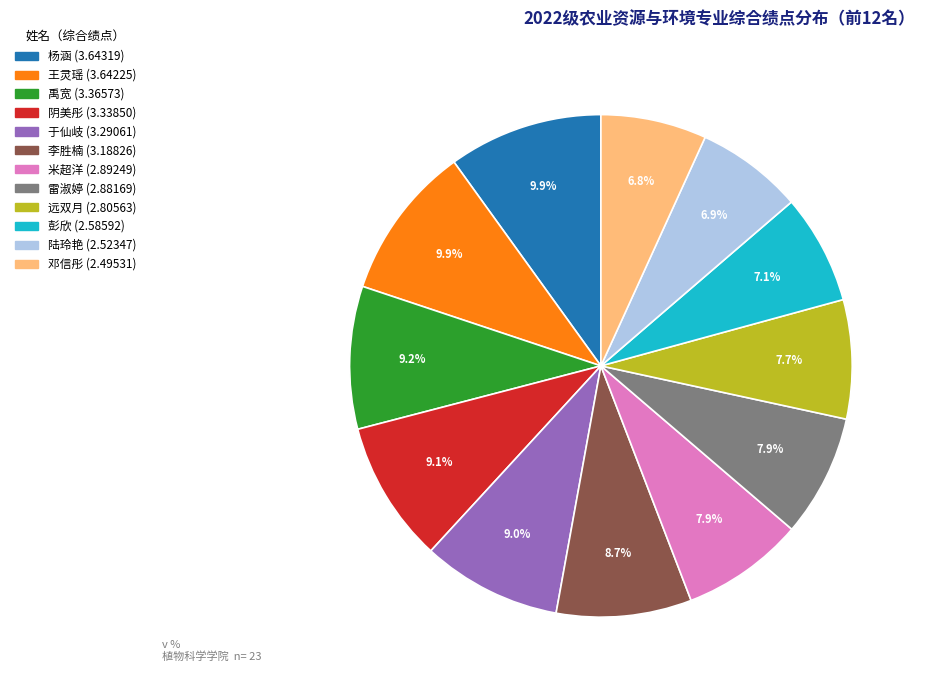

True or false: 阴美彤 accounts for 1% of the total.

False